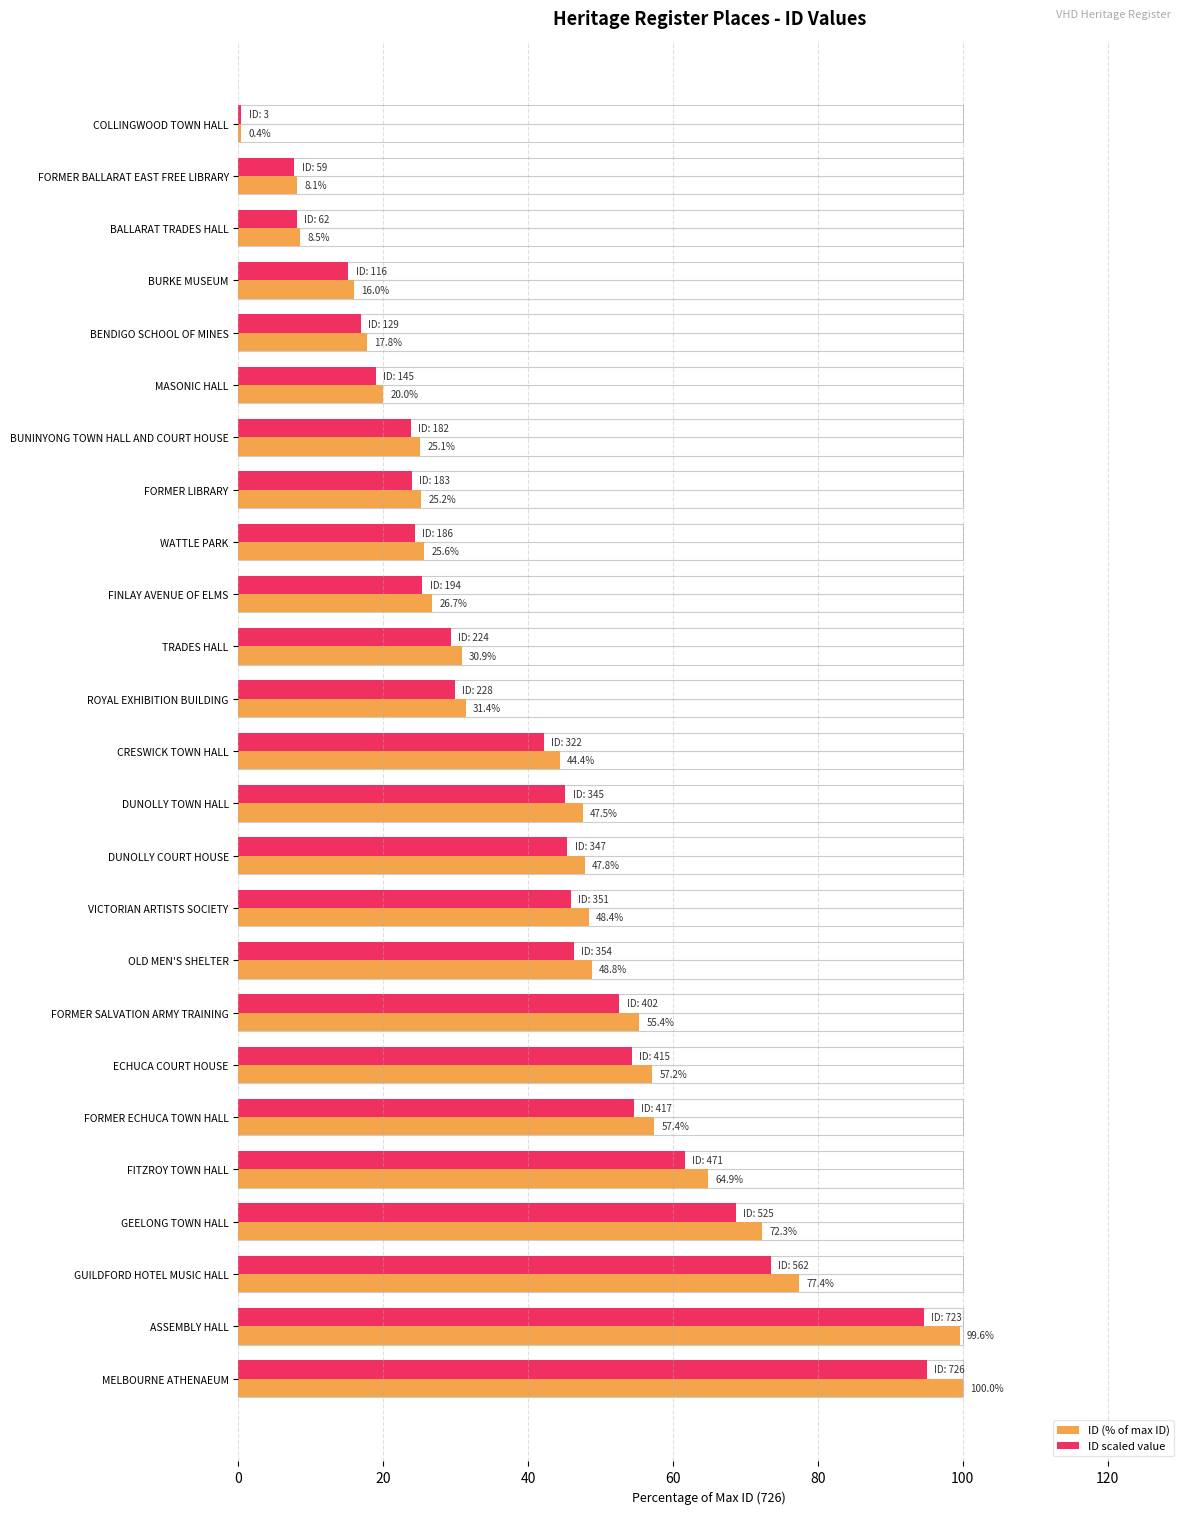

What is the average value of the ID (% of max ID) series?

42.3